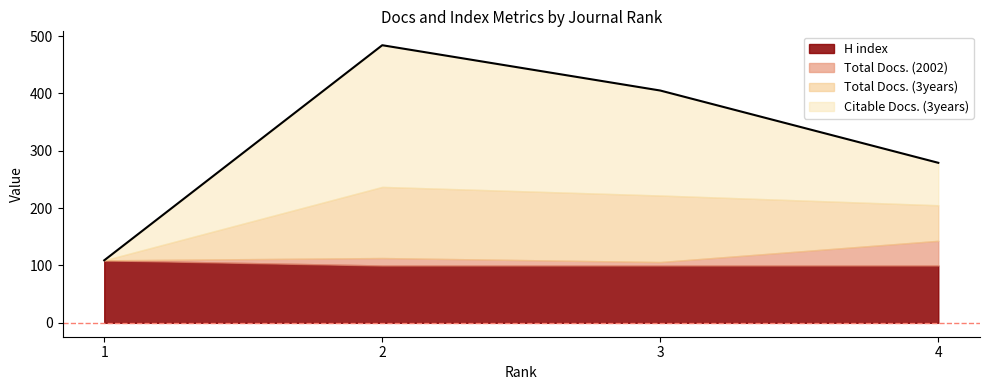

At which label is Total Docs. (3years) closest to 62?

4